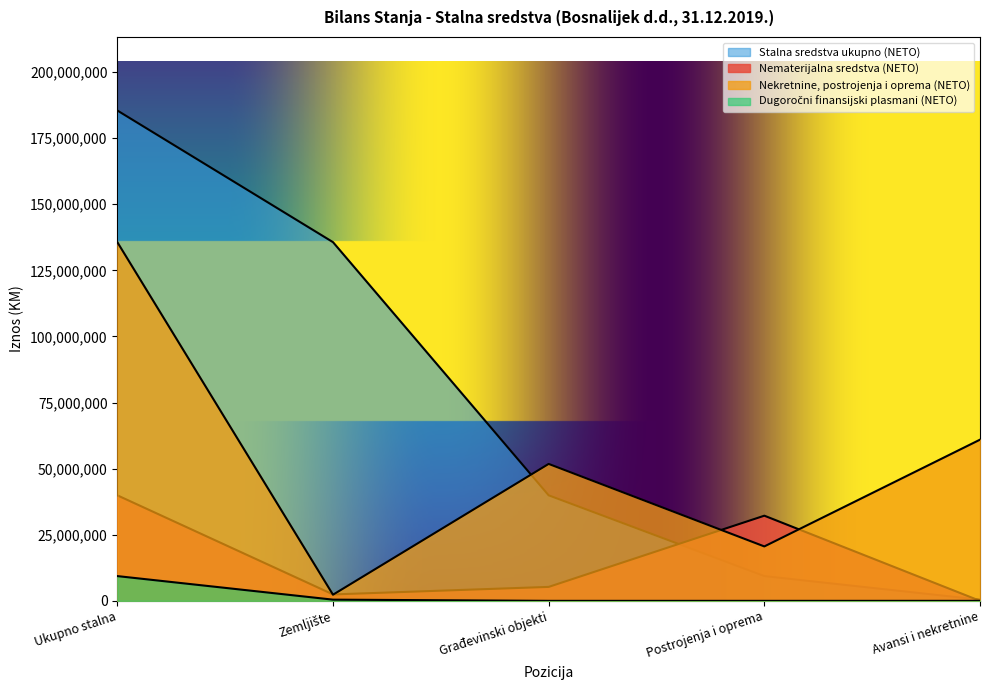

Where is Dugoročni finansijski plasmani (NETO) nearest to the value 4681835?

Zemljište